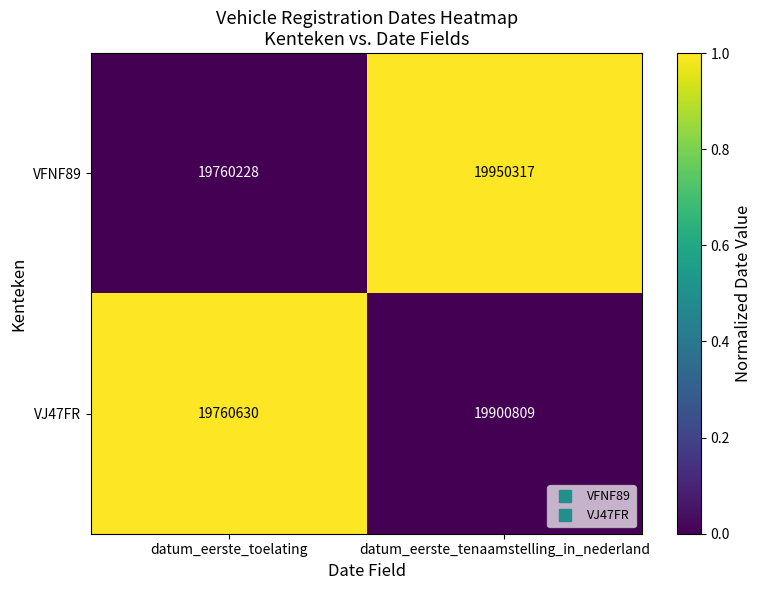

What is the difference between the maximum and minimum values in the VJ47FR series?

140179